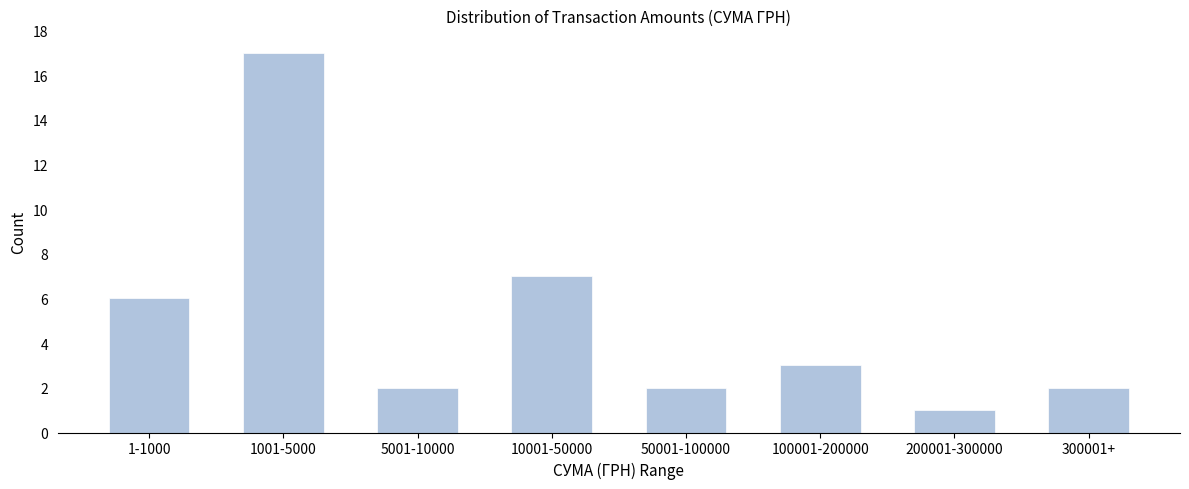

Reading right to left, list all the values displayed in this chart.

2	1	3	2	7	2	17	6